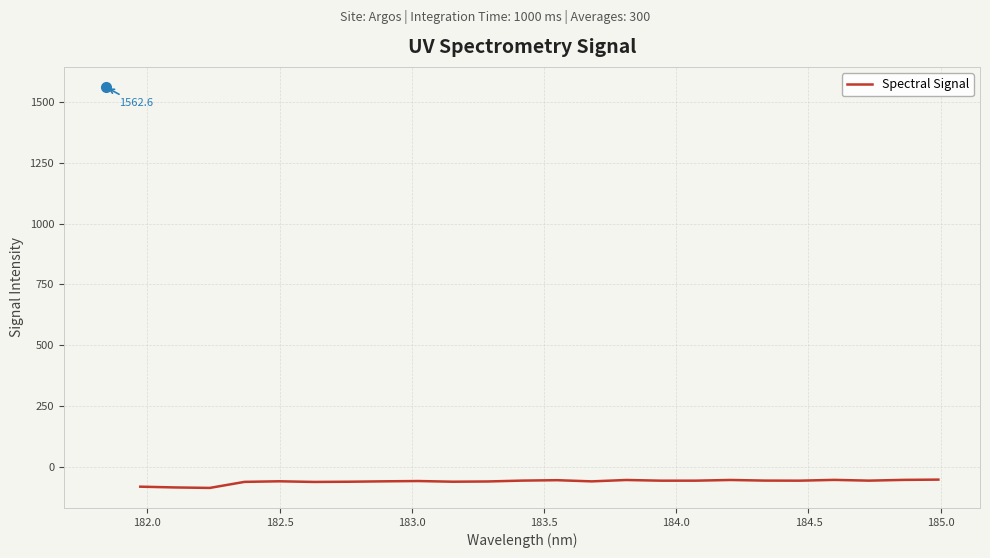

What is the greatest value displayed?

-53.3